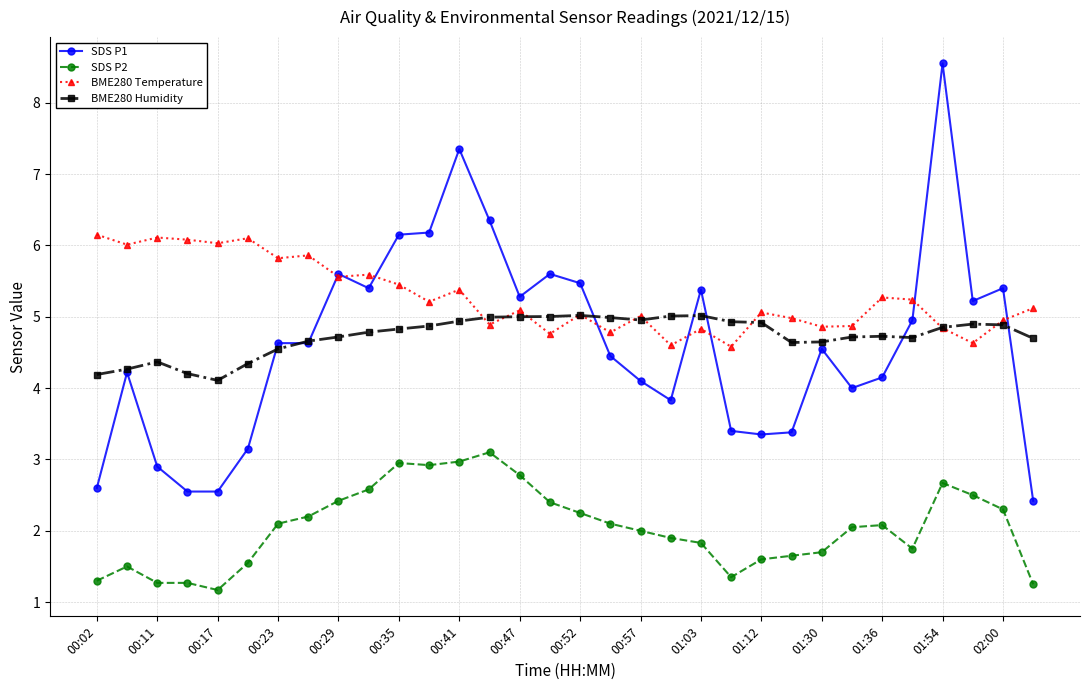

True or false: BME280 Humidity has more than 0 interior local peaks.

True